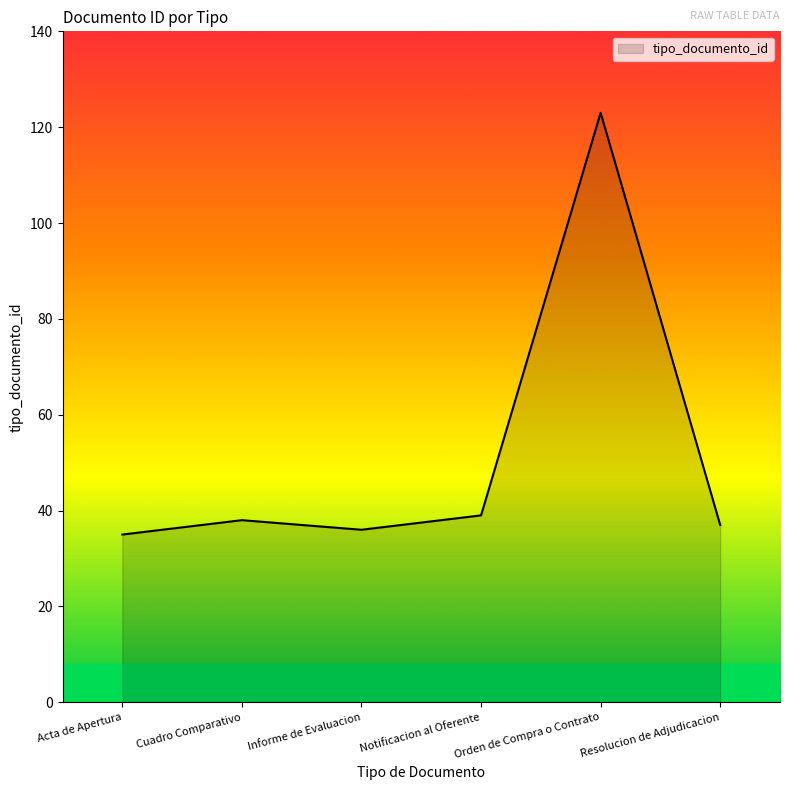

At which category does the chart reach its peak across all series?

Orden de Compra o Contrato